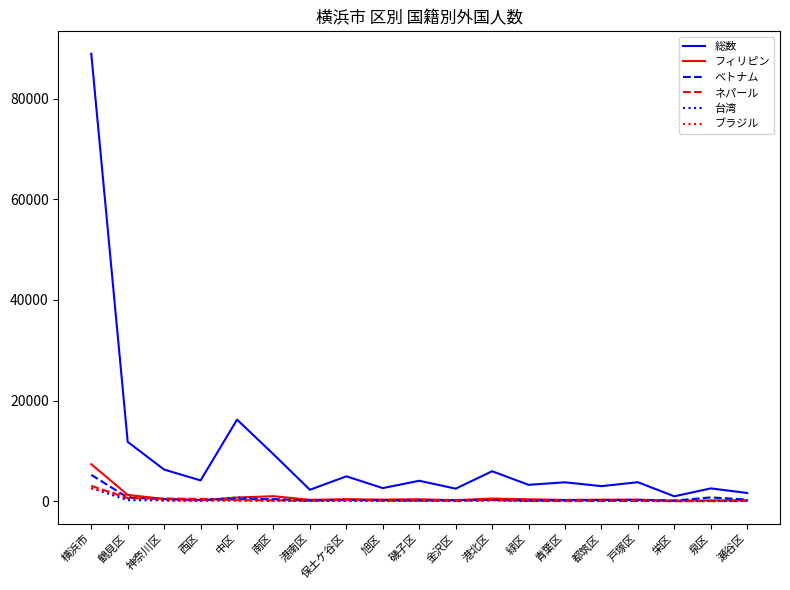

The value of ベトナム at 横浜市 is 8397. True or false?

False